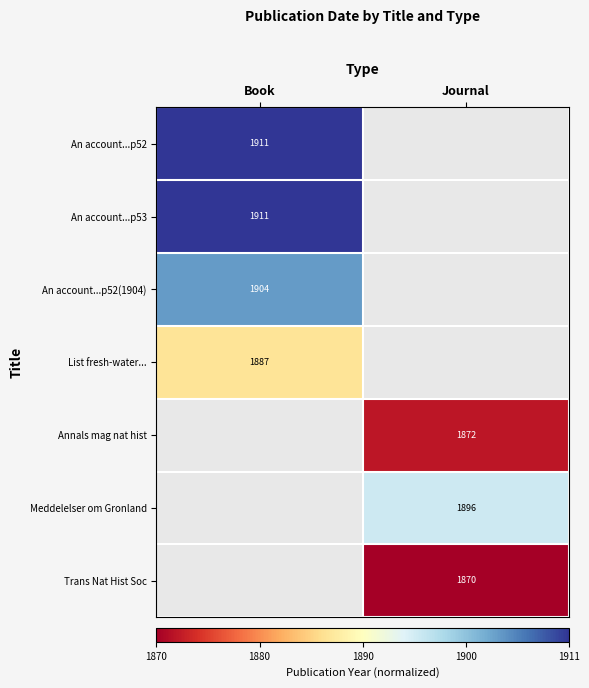

The value of An account...p52 at Book is 2699. True or false?

False